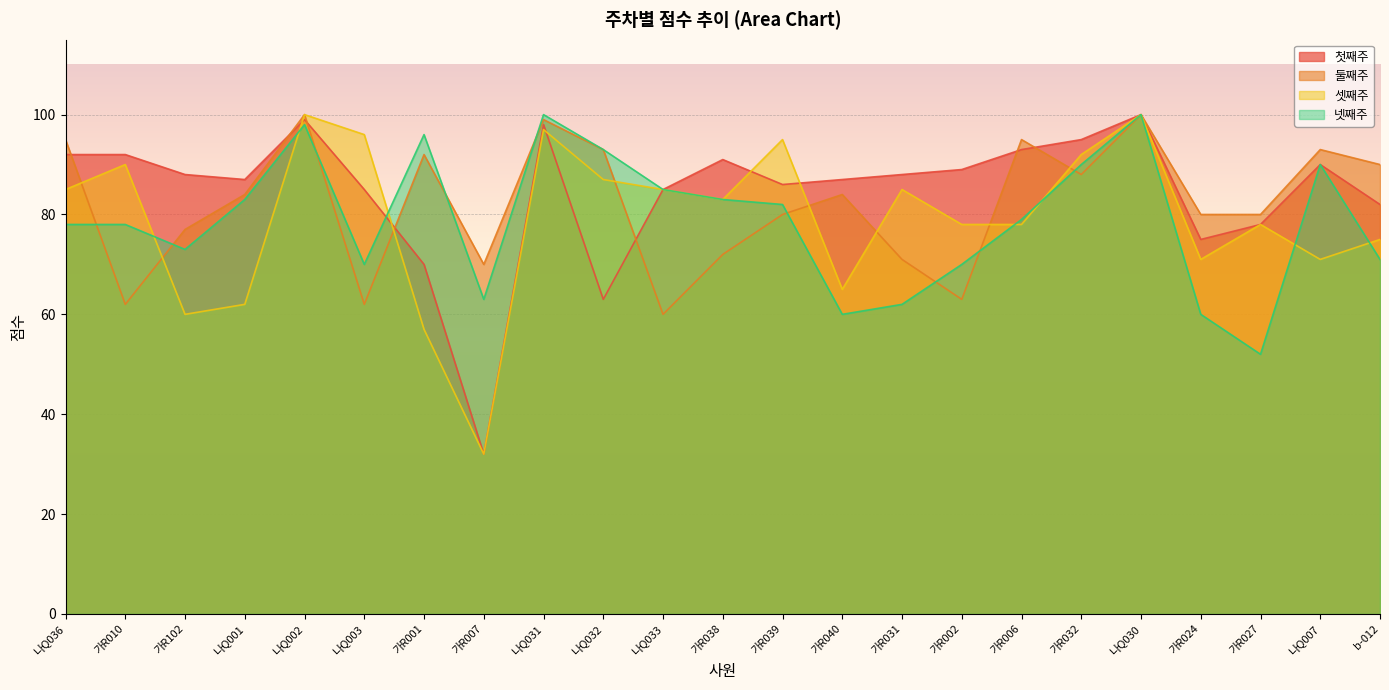

What is the sum of all 둘째주 values?

1890